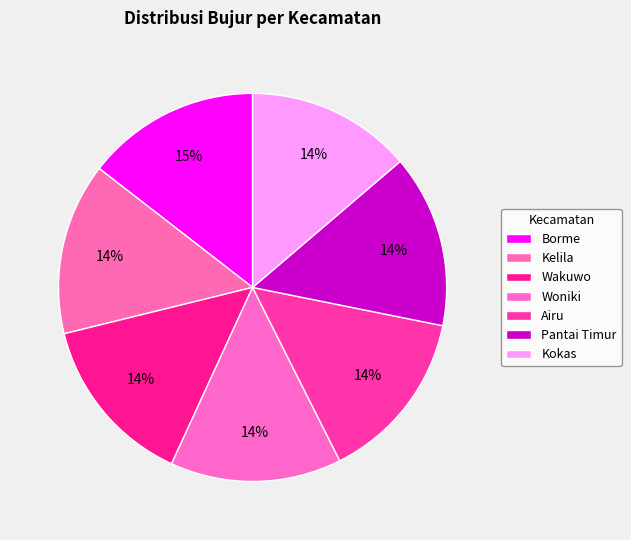

Is there any slice that represents more than half of the pie?

No